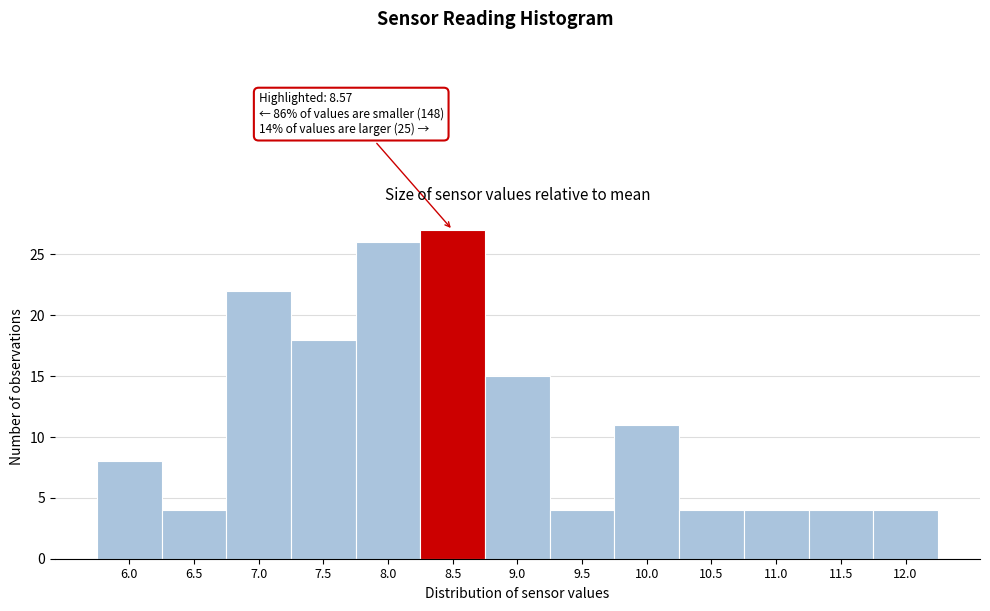

Reading right to left, list all the values displayed in this chart.

4	4	4	4	11	4	15	27	26	18	22	4	8